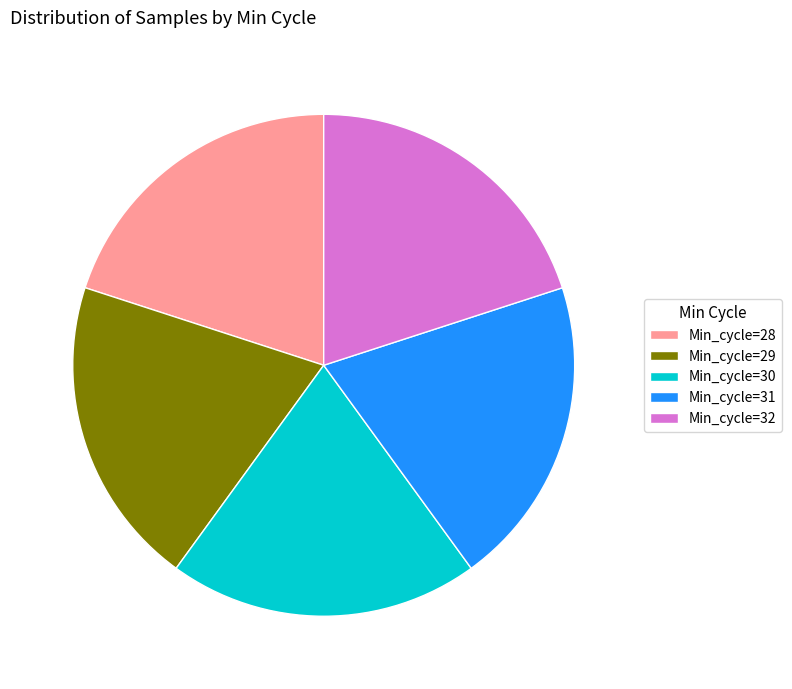

Count the number of slices in the pie.

5